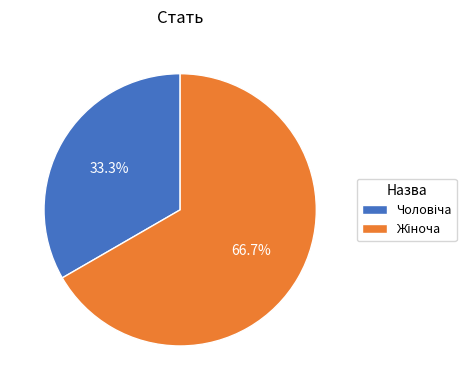

How many slices are in this pie chart?

2